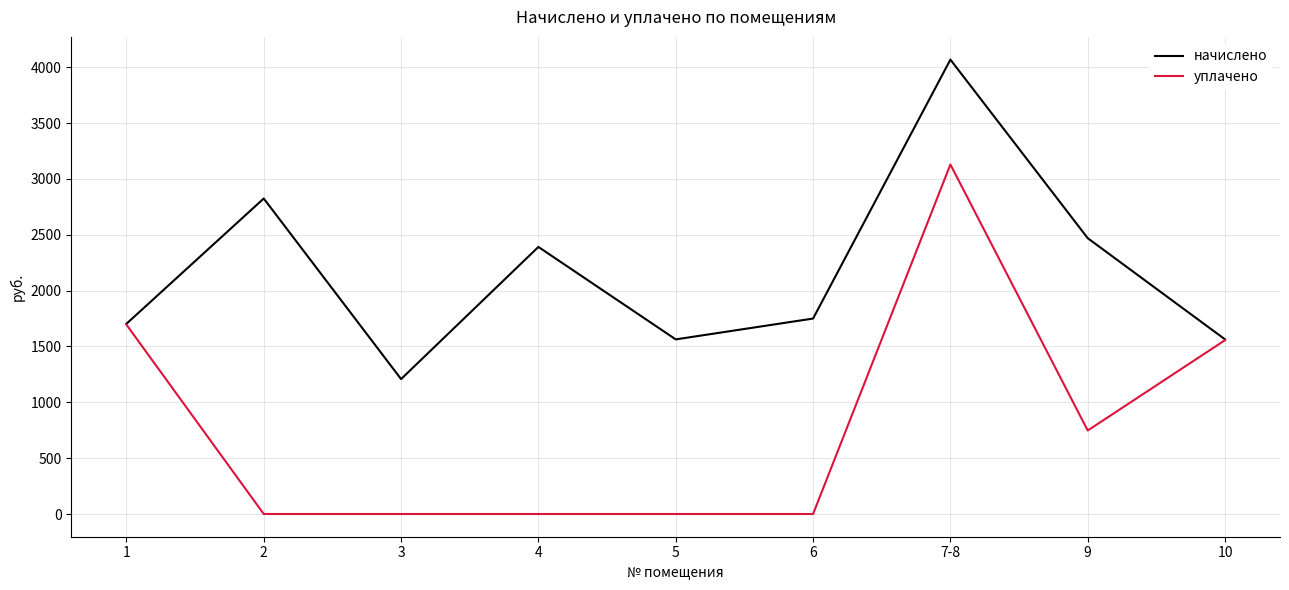

What are all the series names shown in the legend?

начислено, уплачено